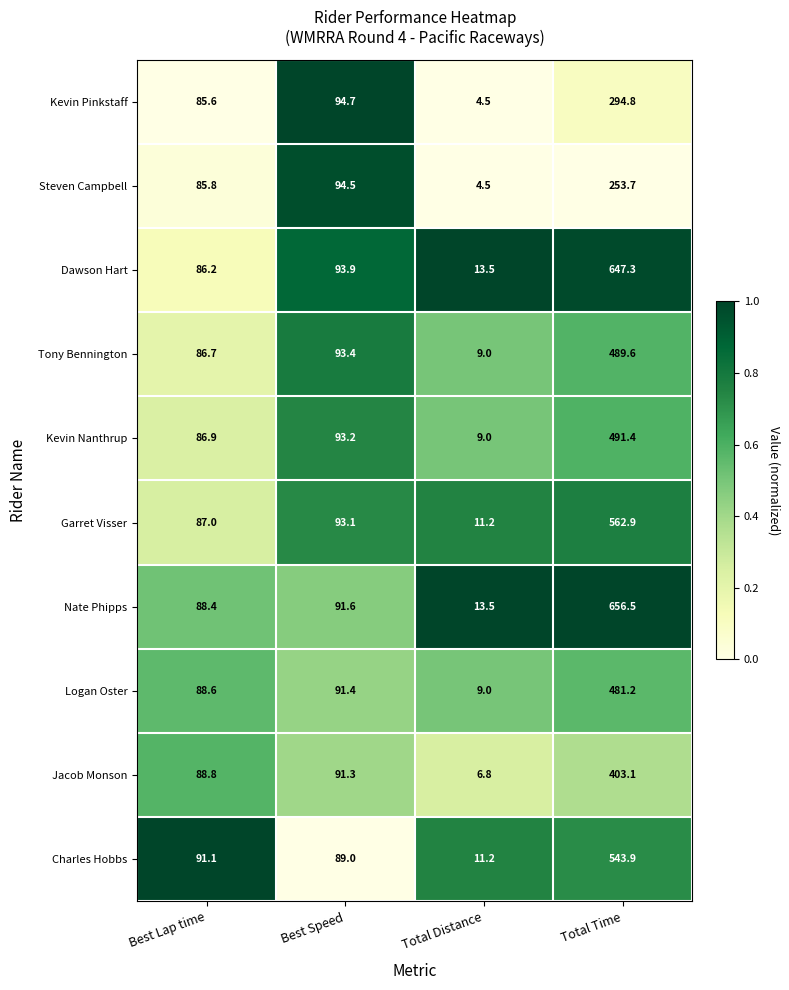

Which label corresponds to the smallest value in the chart?

Total Distance